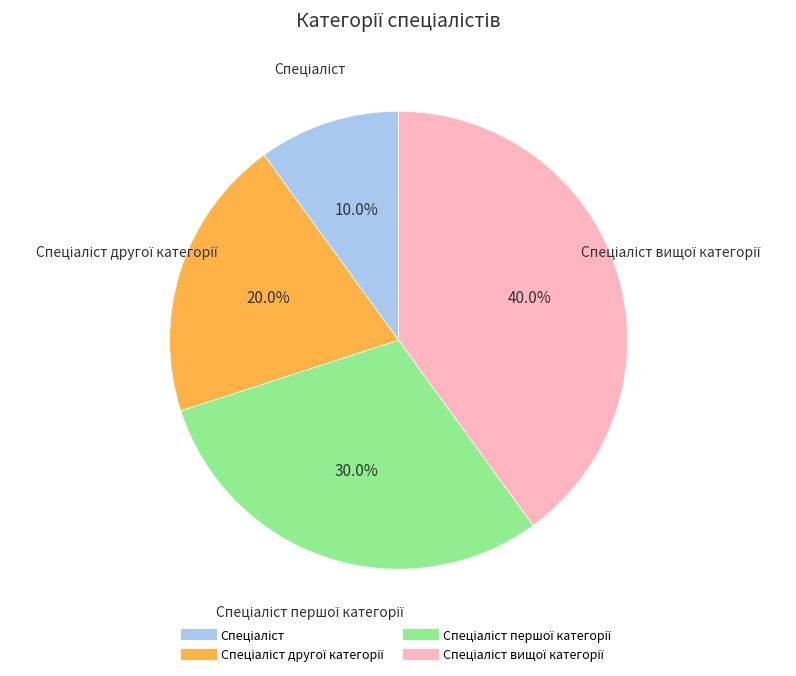

Does any single category account for the majority?

No